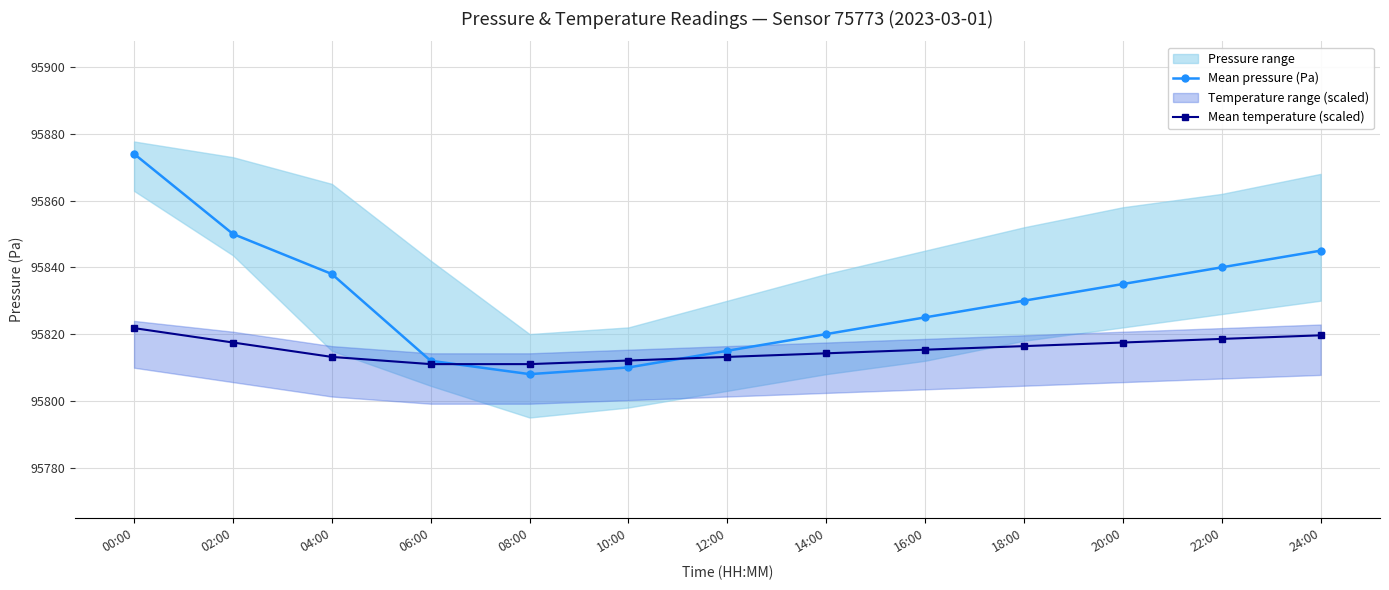

Reading left to right, list all the values displayed in this chart.

Mean pressure (Pa): 00:00=95874.0	02:00=95850.0	04:00=95838.0	06:00=95812.0	08:00=95808.0	10:00=95810.0	12:00=95815.0	14:00=95820.0	16:00=95825.0	18:00=95830.0	20:00=95835.0	22:00=95840.0	24:00=95845.0
Mean temperature (scaled): 00:00=95821.8	02:00=95817.5	04:00=95813.2	06:00=95811.0	08:00=95811.0	10:00=95812.1	12:00=95813.2	14:00=95814.2	16:00=95815.3	18:00=95816.4	20:00=95817.5	22:00=95818.6	24:00=95819.6